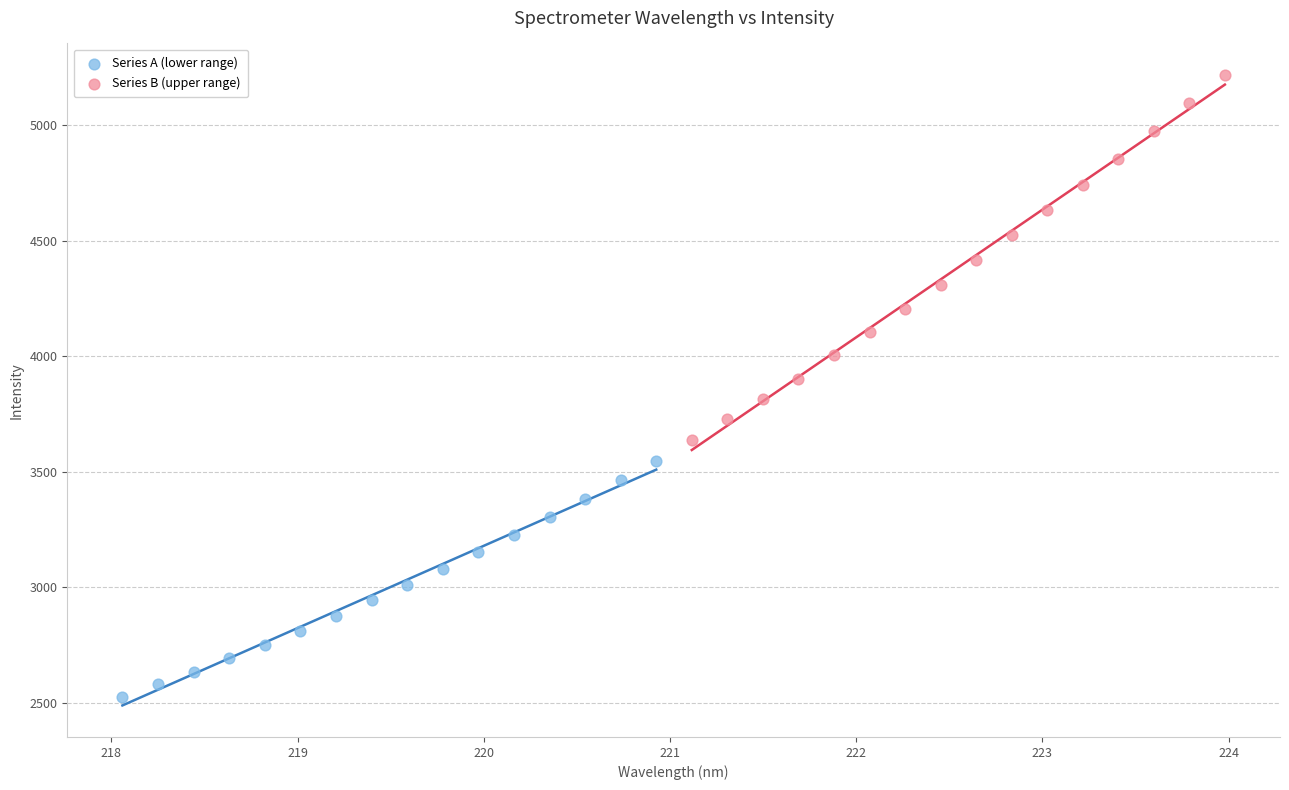

Which series reaches the maximum Y coordinate?

Series B (upper range)